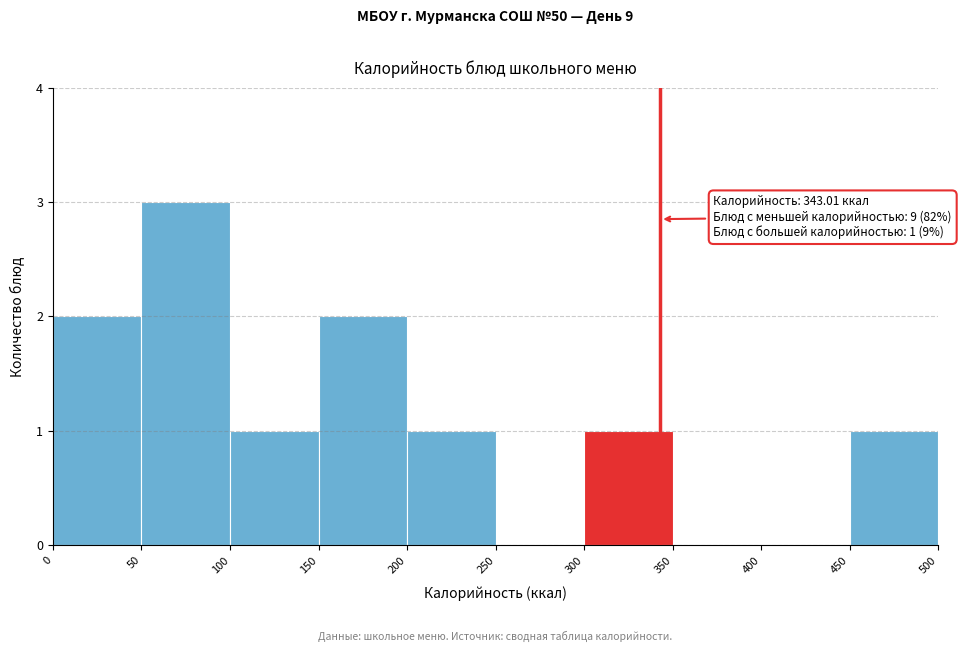

Which range on the x-axis has the tallest bar?

50 to 100